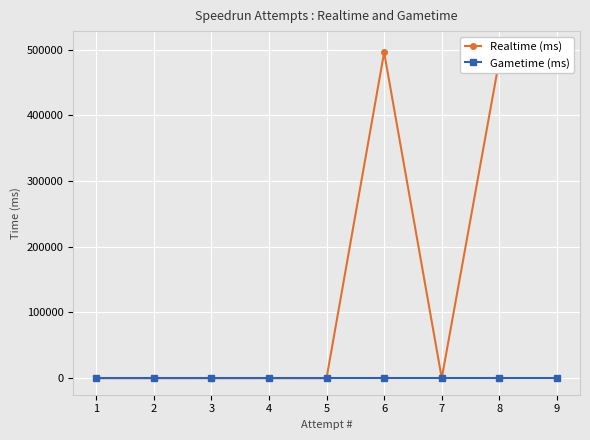

True or false: Realtime (ms) and Gametime (ms) cross at least once.

False